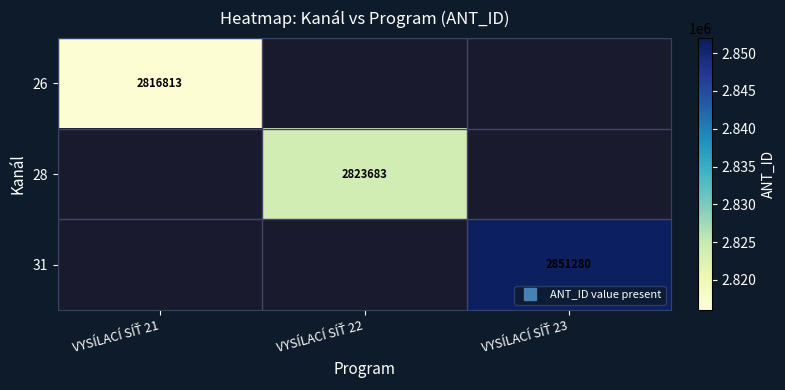

At VYSÍLACÍ SÍŤ 22, list the series in order from smallest to largest.

26, 28, 31